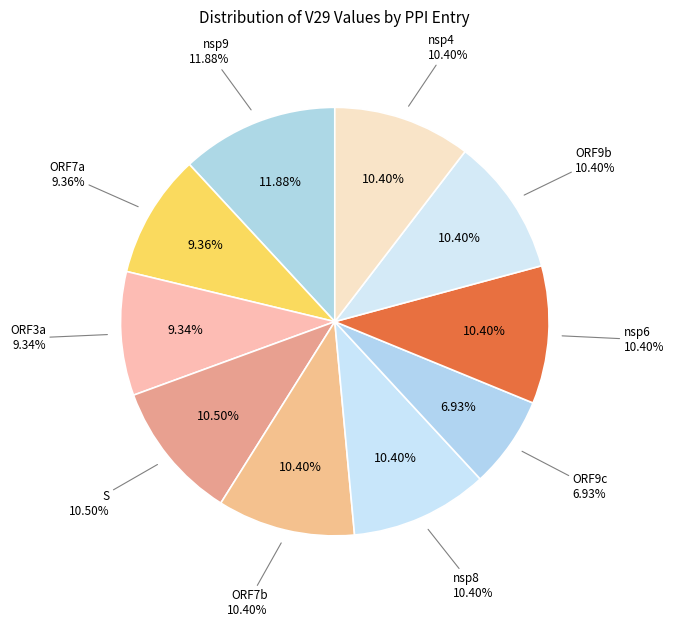

What percentage is NOT represented by nsp9?

88.1%